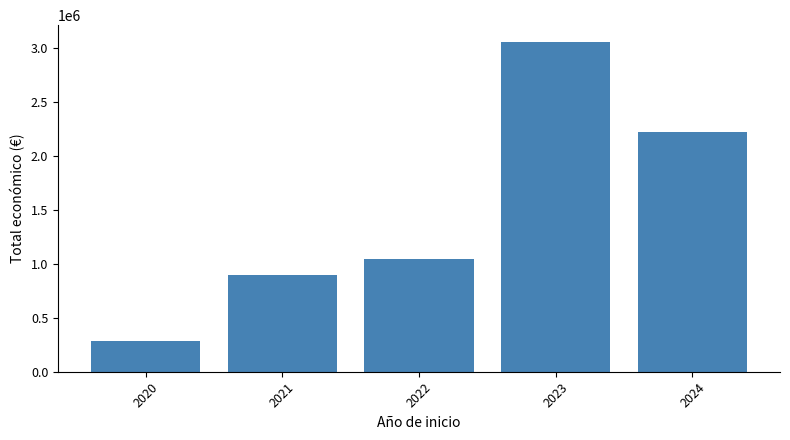

What is the approximate value at 2023, to the nearest 100?

3060200